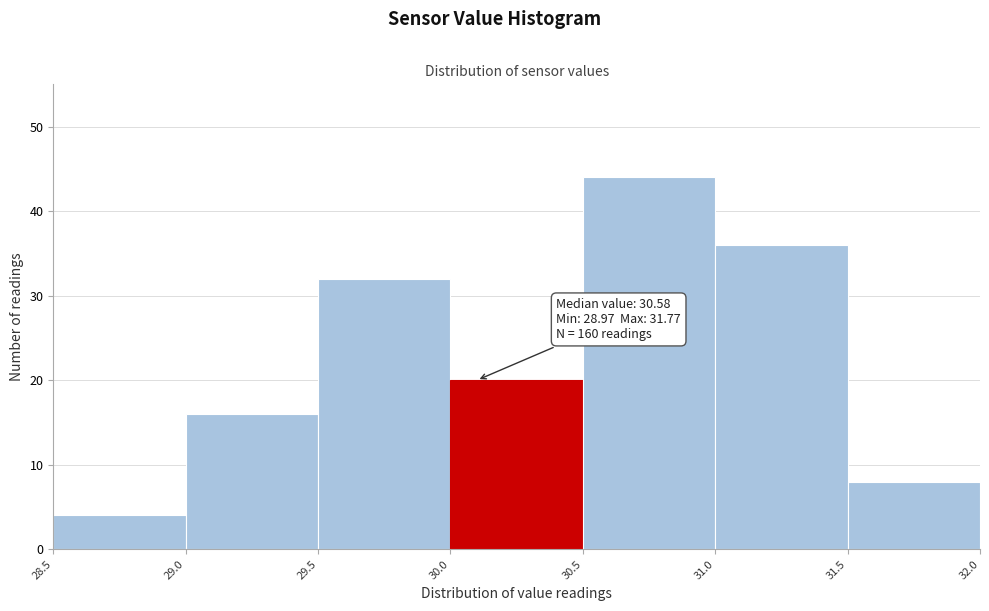

Which range on the x-axis has the tallest bar?

30.5 to 31.0